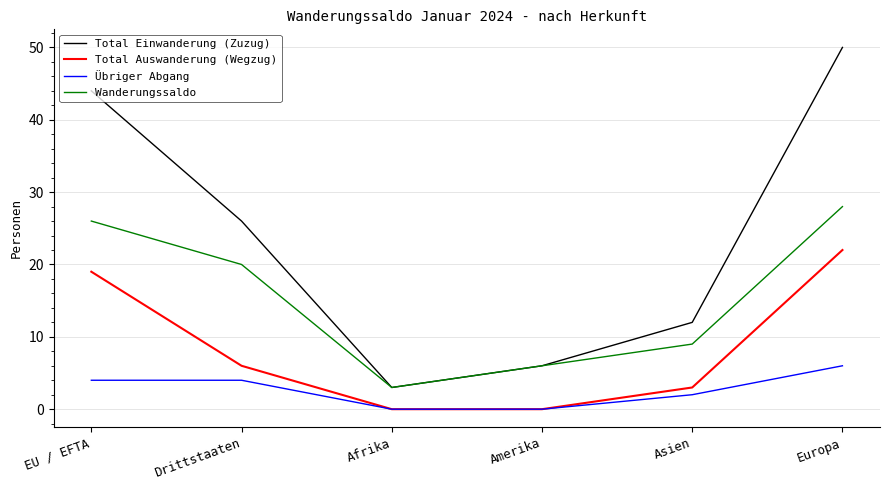

True or false: Total Einwanderung (Zuzug) and Total Auswanderung (Wegzug) intersect in this chart.

False